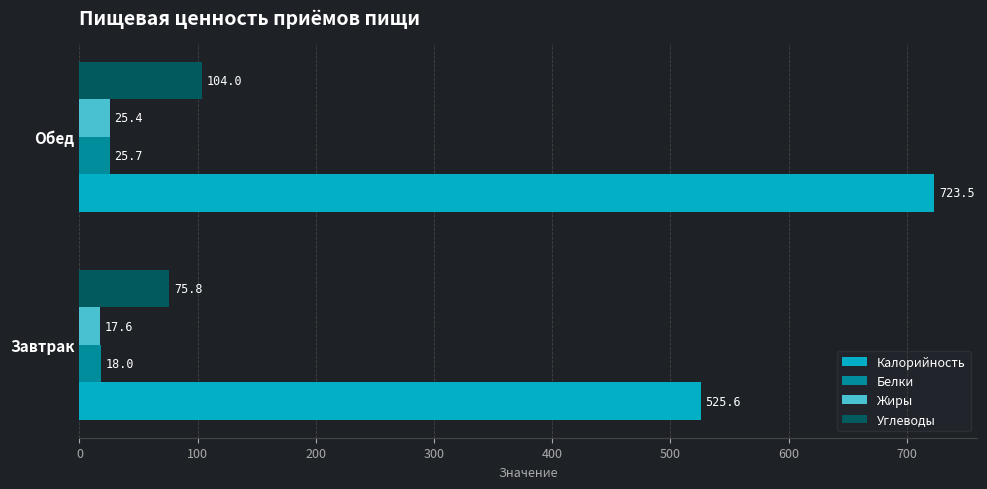

The value of Белки at Завтрак is 18.0. True or false?

True